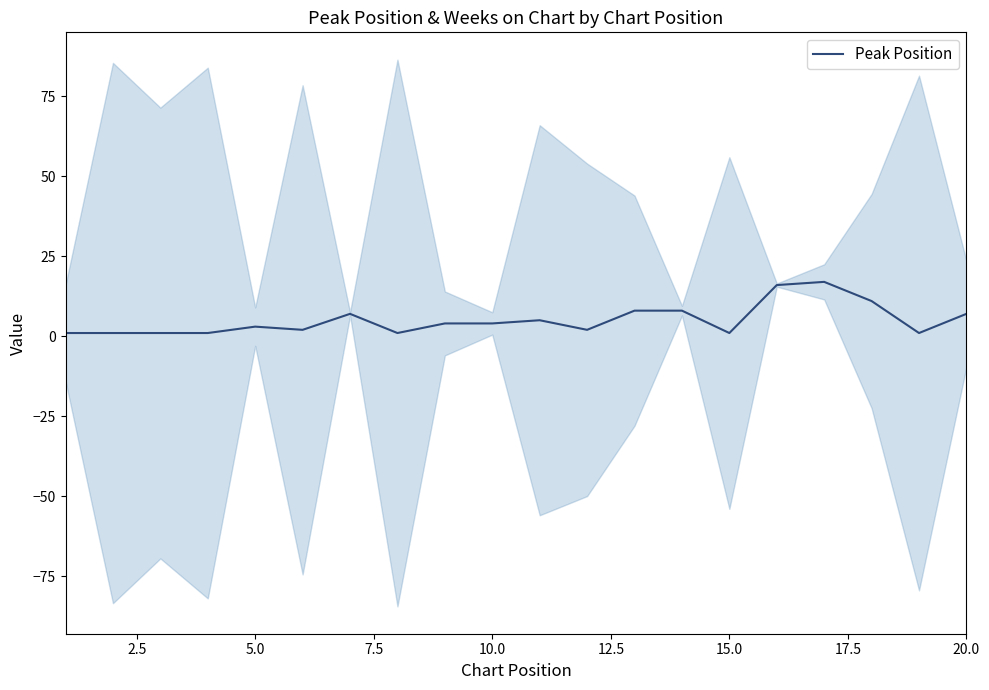

What is the value of the 3rd point from the left?

1